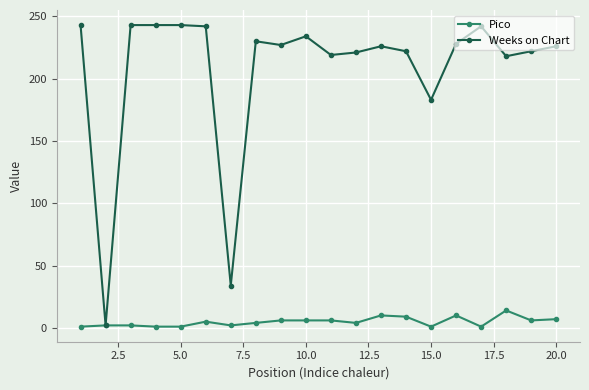

Which series has the largest total across all categories?

Weeks on Chart